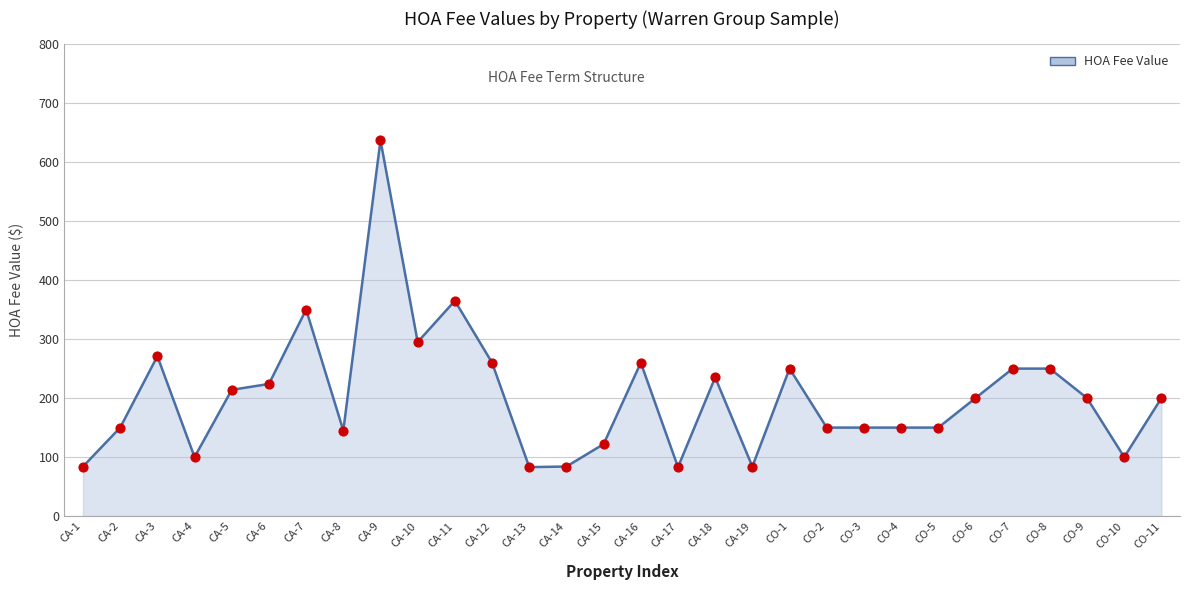

Approximately how many times larger is the value at CA-2 compared to CA-8?

1.0